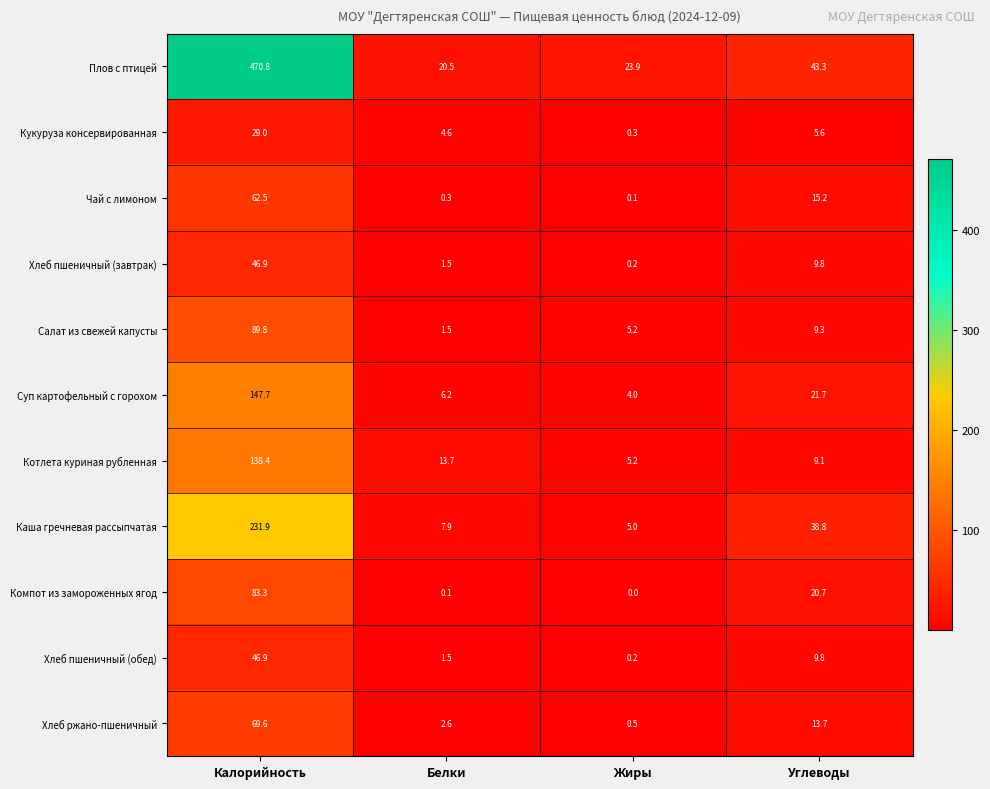

How many distinct data groups are displayed?

11